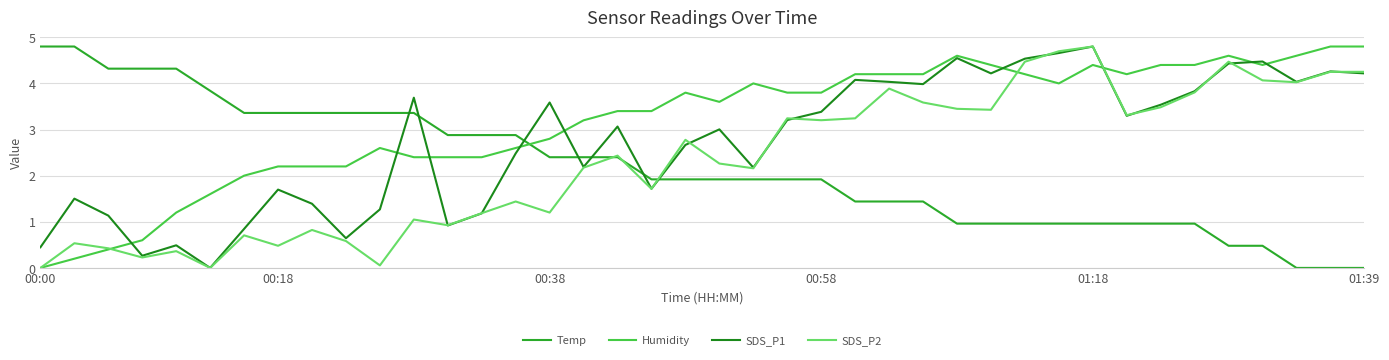

List the series in order of their overall mean, highest first.

Humidity, SDS_P1, SDS_P2, Temp